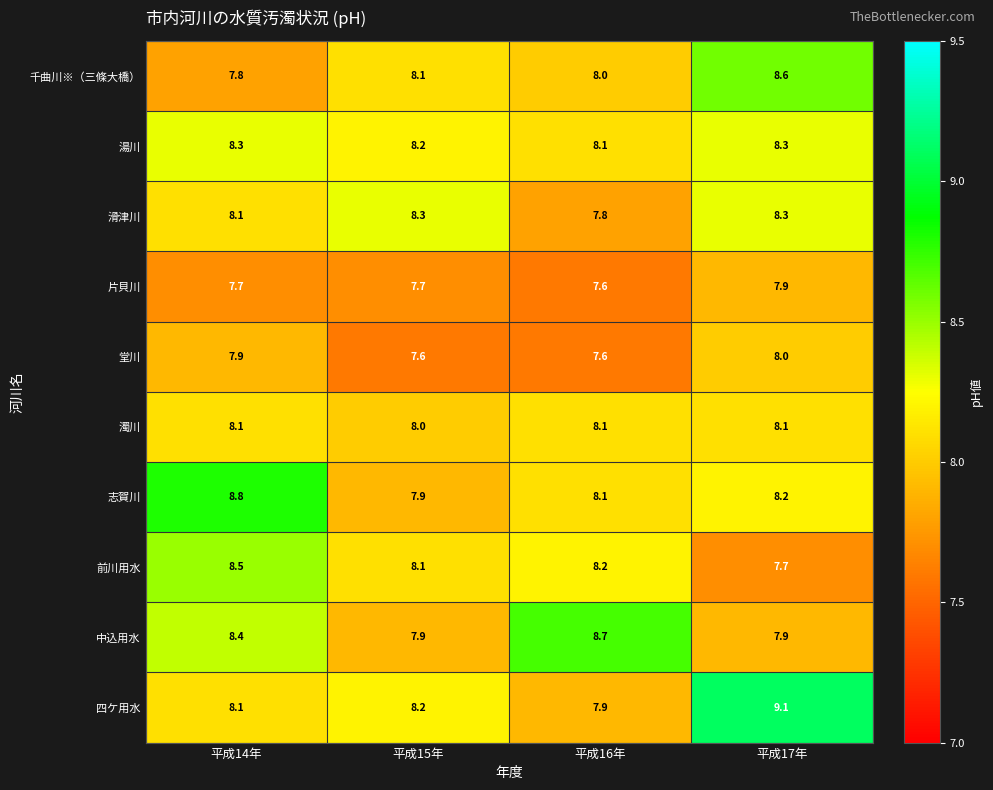

Is the value of 前川用水 at 平成17年 greater than the value of 志賀川 at 平成15年?

No